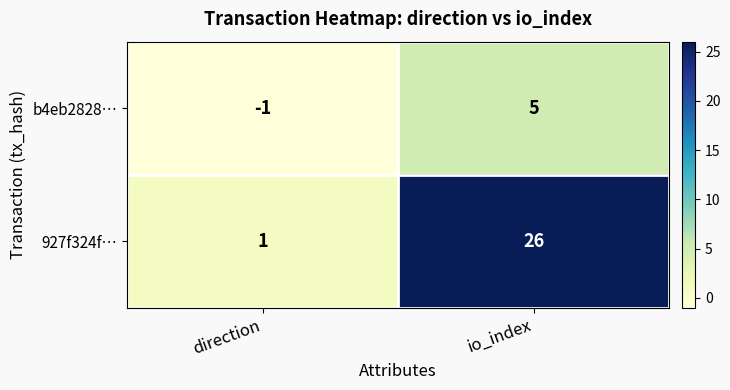

What is the difference between the highest and lowest values at io_index?

21